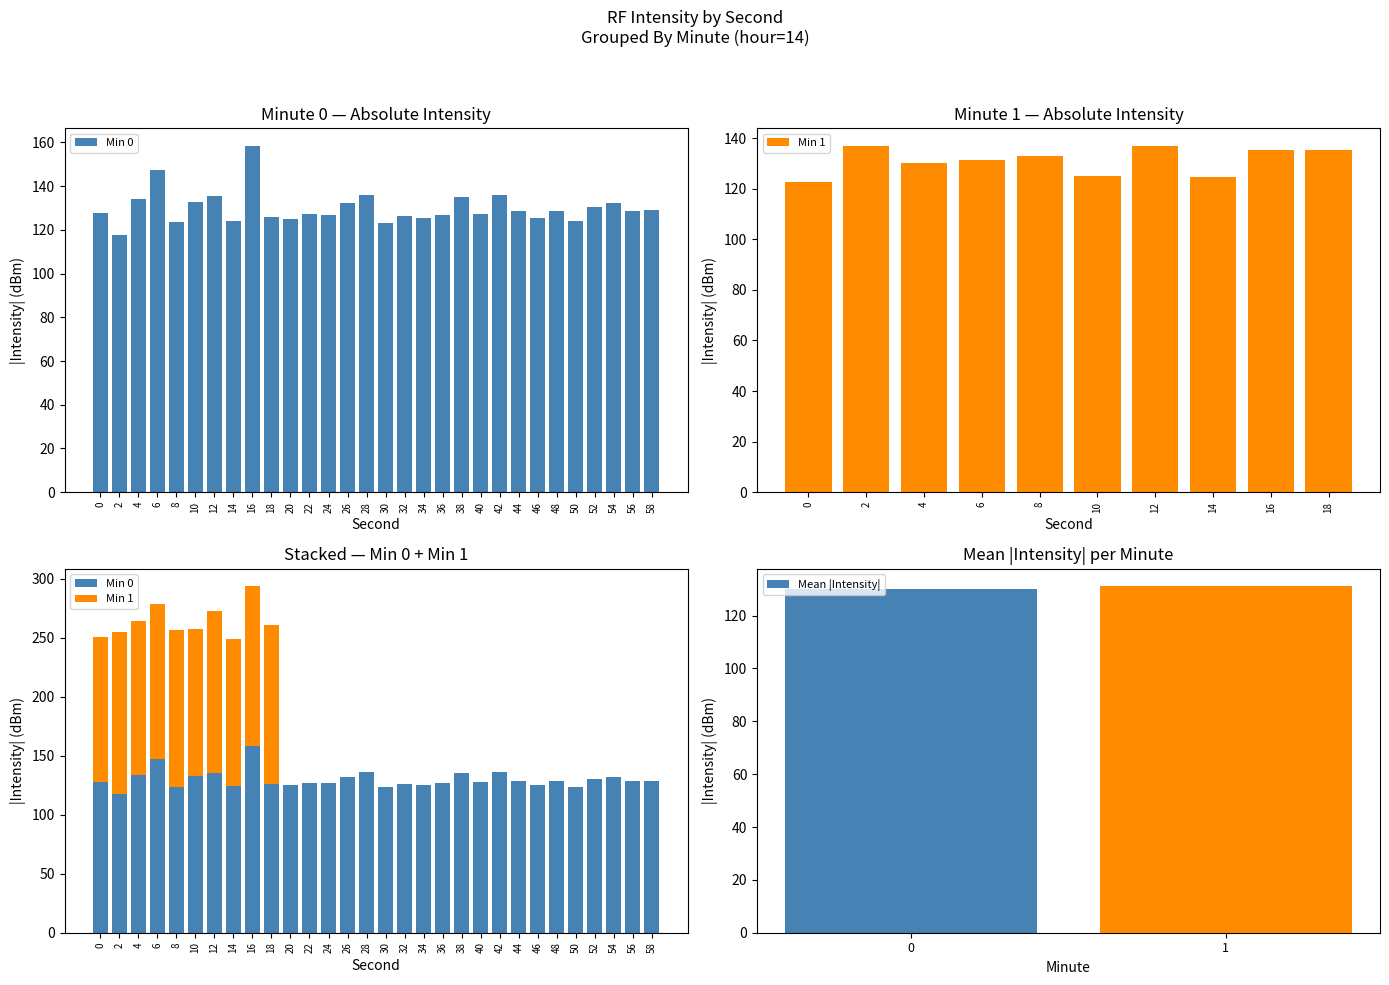

What is the highest value of the Min 0 series?

158.6